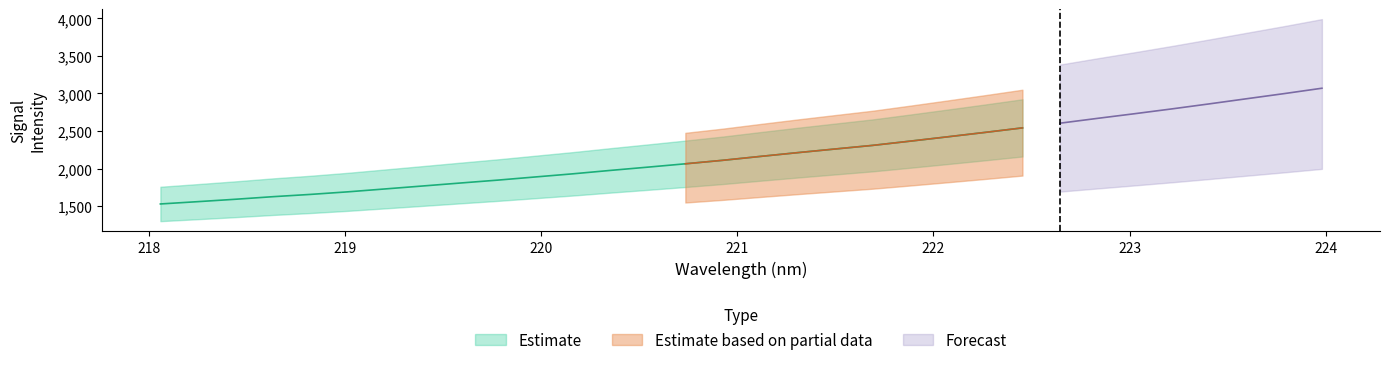

Which series has the largest total across all categories?

Estimate